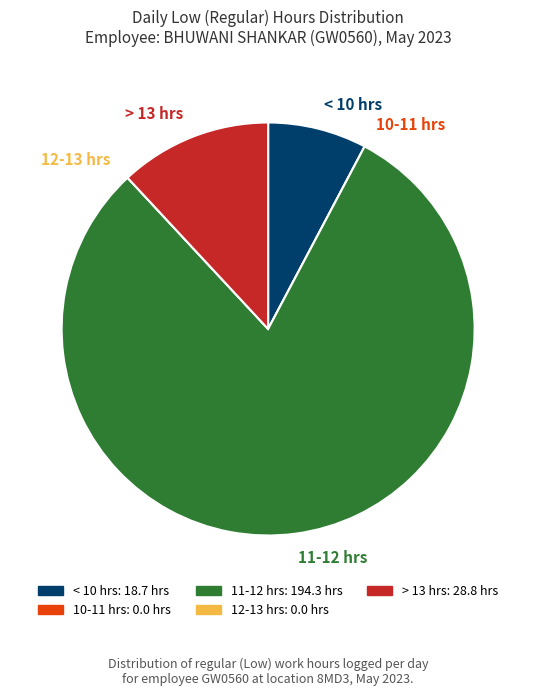

What is the largest slice in the pie chart?

11-12 hrs